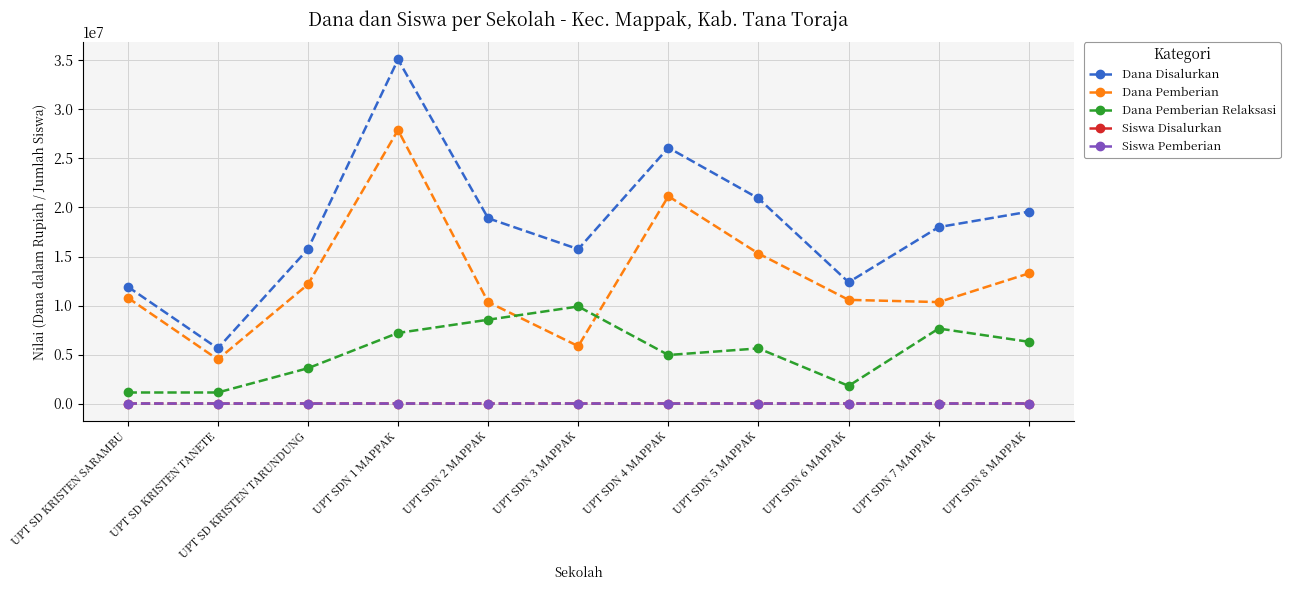

What is the label of the 5th point from the left?

UPT SDN 2 MAPPAK